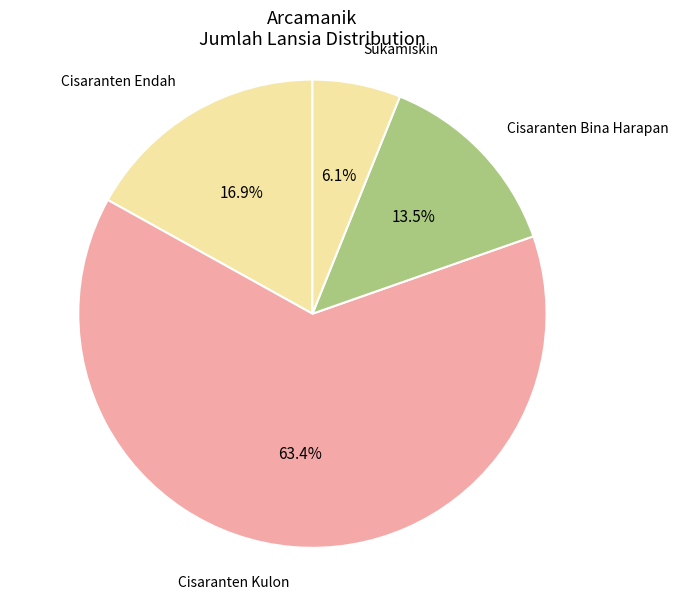

Count the number of slices in the pie.

4